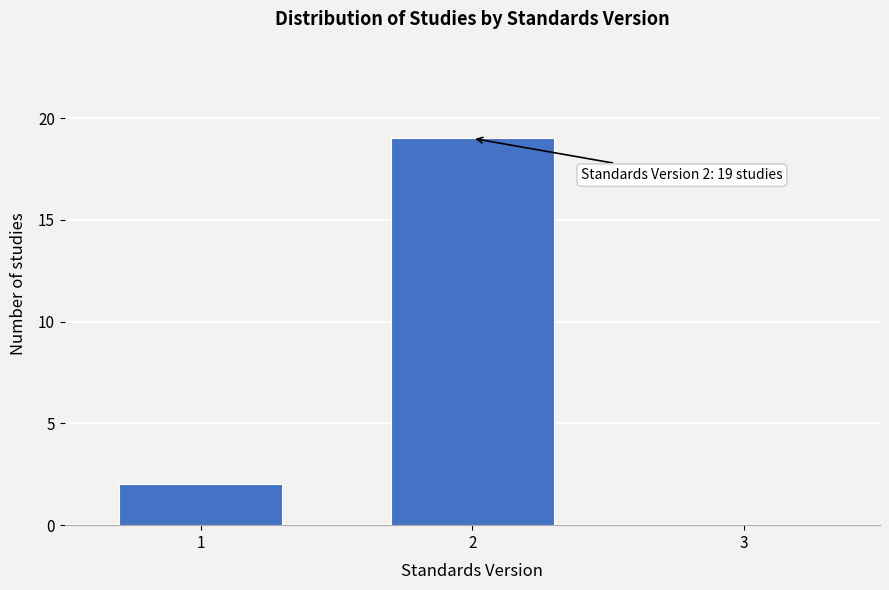

Reading left to right, extract all data points from this chart.

2	19